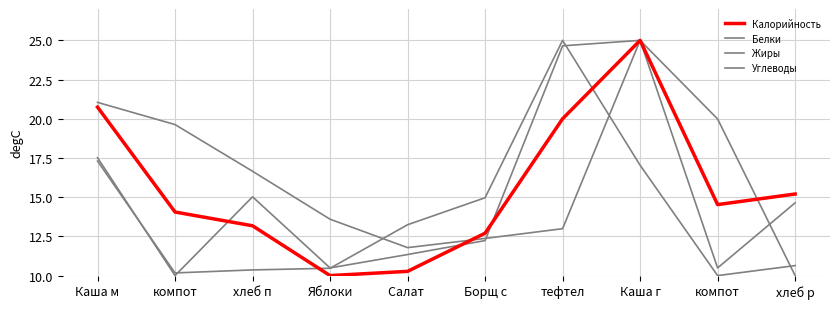

Which has a higher value, Каша м or хлеб п?

Каша м